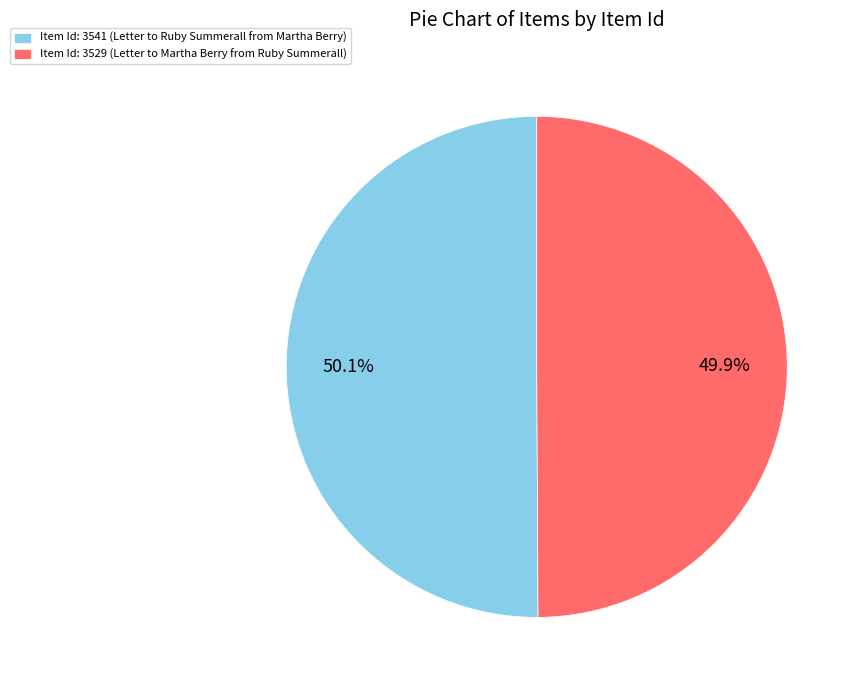

What is the ratio of the value at Item Id: 3541 (Letter to Ruby Summerall from Martha Berry) to the value at Item Id: 3529 (Letter to Martha Berry from Ruby Summerall)?

1.0